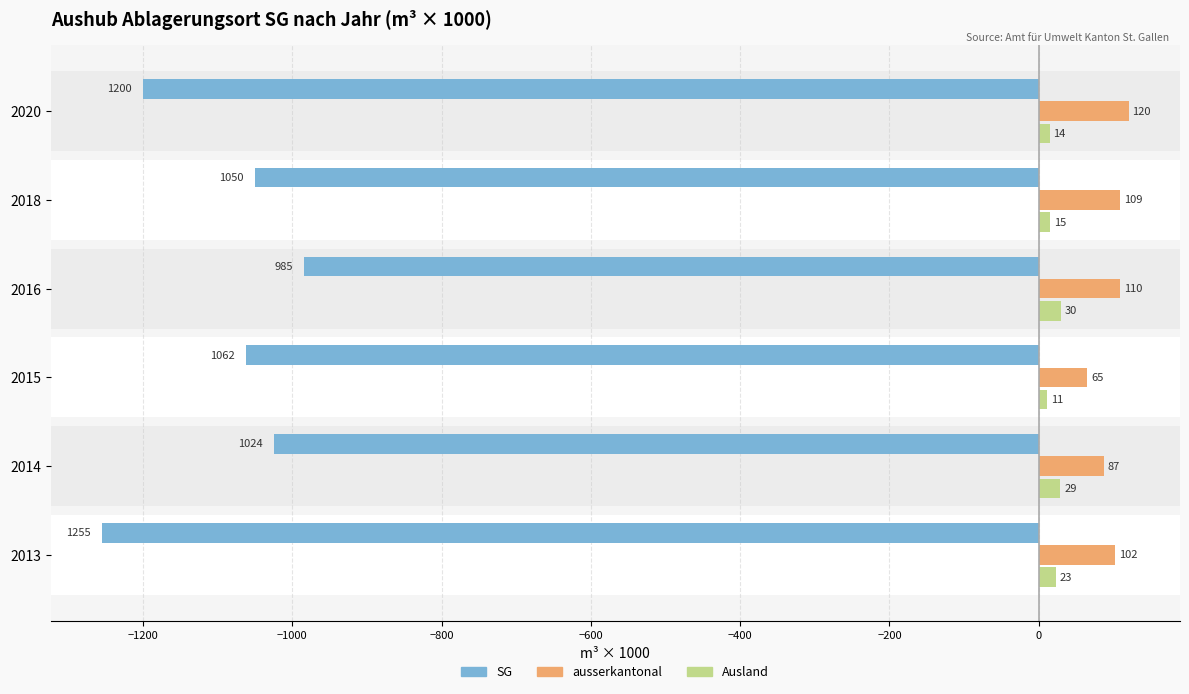

Which series changed the most between 2014 and 2018?

SG